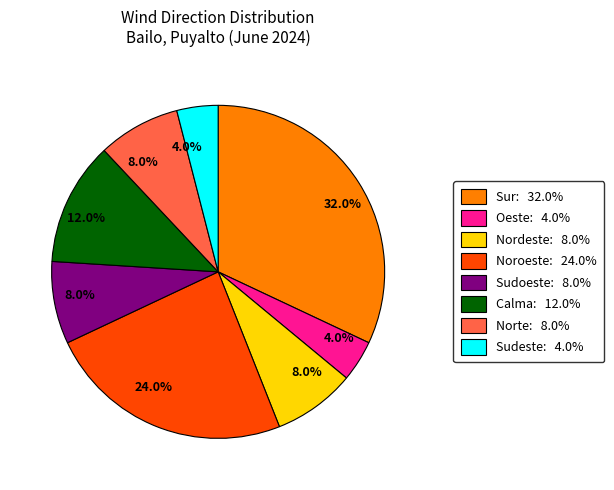

How many slices are in this pie chart?

8